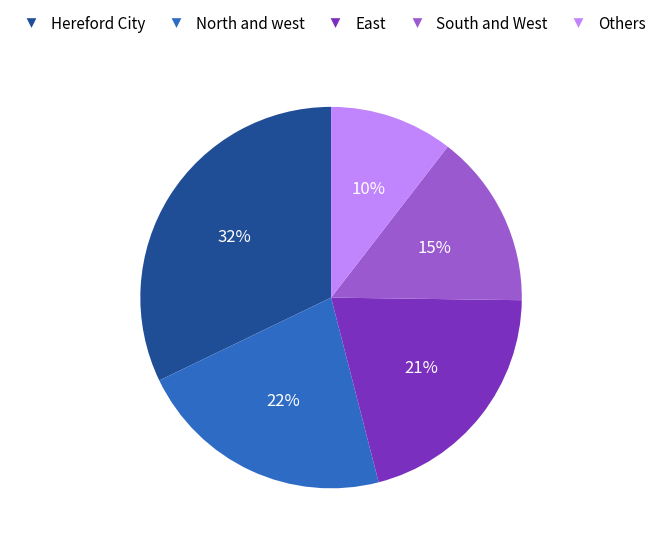

Is there any slice that represents more than half of the pie?

No